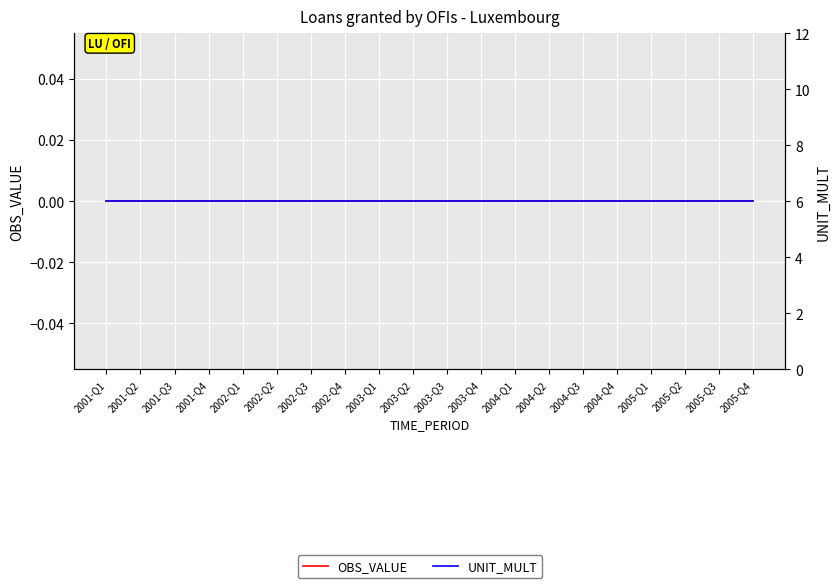

Reading left to right, list all the values displayed in this chart.

OBS_VALUE: 2001-Q1=0	2001-Q2=0	2001-Q3=0	2001-Q4=0	2002-Q1=0	2002-Q2=0	2002-Q3=0	2002-Q4=0	2003-Q1=0	2003-Q2=0	2003-Q3=0	2003-Q4=0	2004-Q1=0	2004-Q2=0	2004-Q3=0	2004-Q4=0	2005-Q1=0	2005-Q2=0	2005-Q3=0	2005-Q4=0
UNIT_MULT: 2001-Q1=6	2001-Q2=6	2001-Q3=6	2001-Q4=6	2002-Q1=6	2002-Q2=6	2002-Q3=6	2002-Q4=6	2003-Q1=6	2003-Q2=6	2003-Q3=6	2003-Q4=6	2004-Q1=6	2004-Q2=6	2004-Q3=6	2004-Q4=6	2005-Q1=6	2005-Q2=6	2005-Q3=6	2005-Q4=6